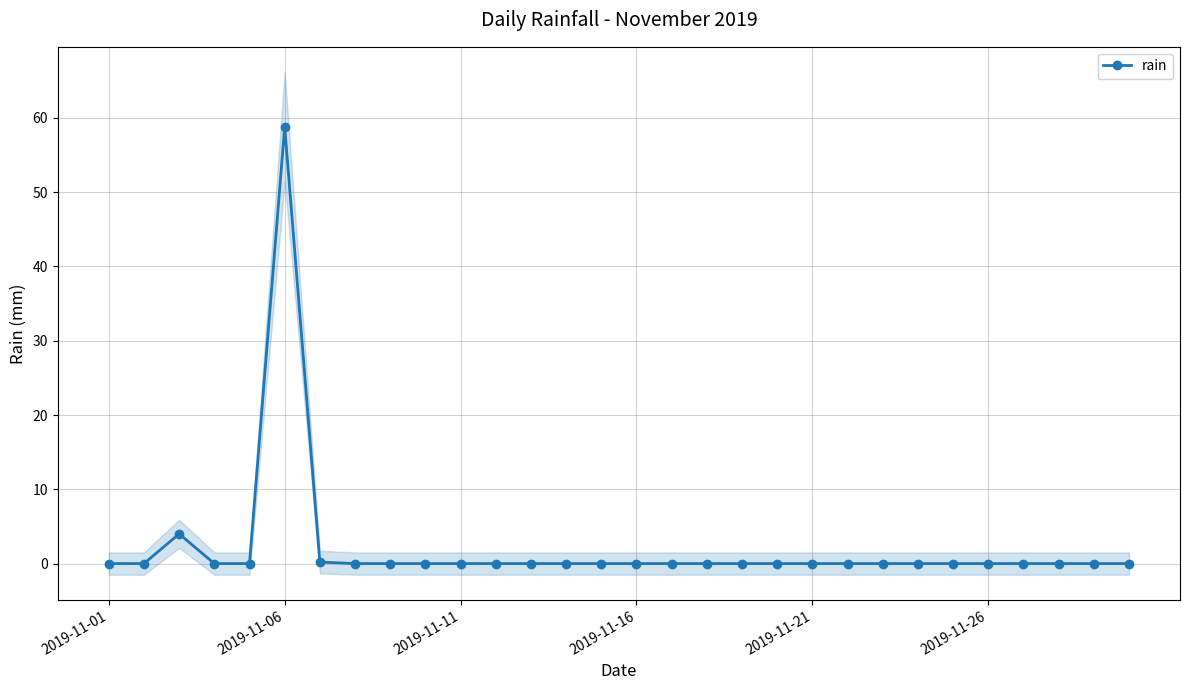

What is the value of the 3rd point from the left?

4.0